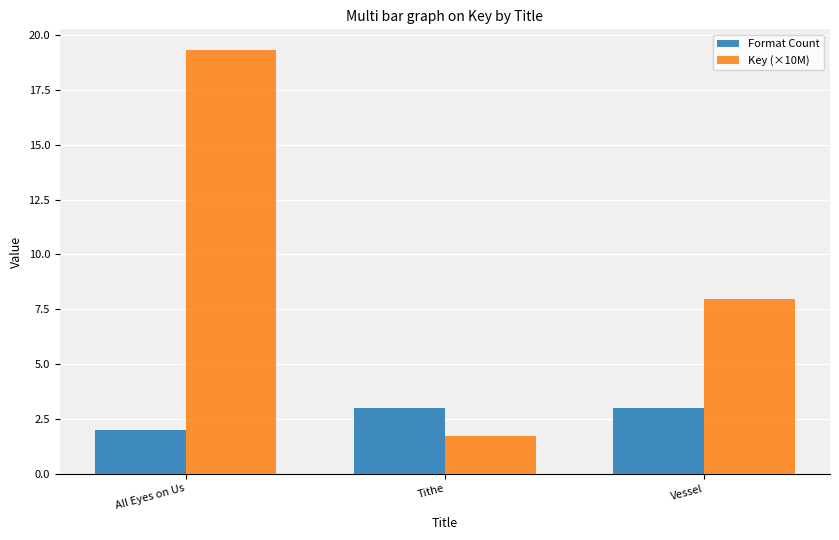

Is the value of Key (×10M) at All Eyes on Us greater than the value of Format Count at All Eyes on Us?

Yes